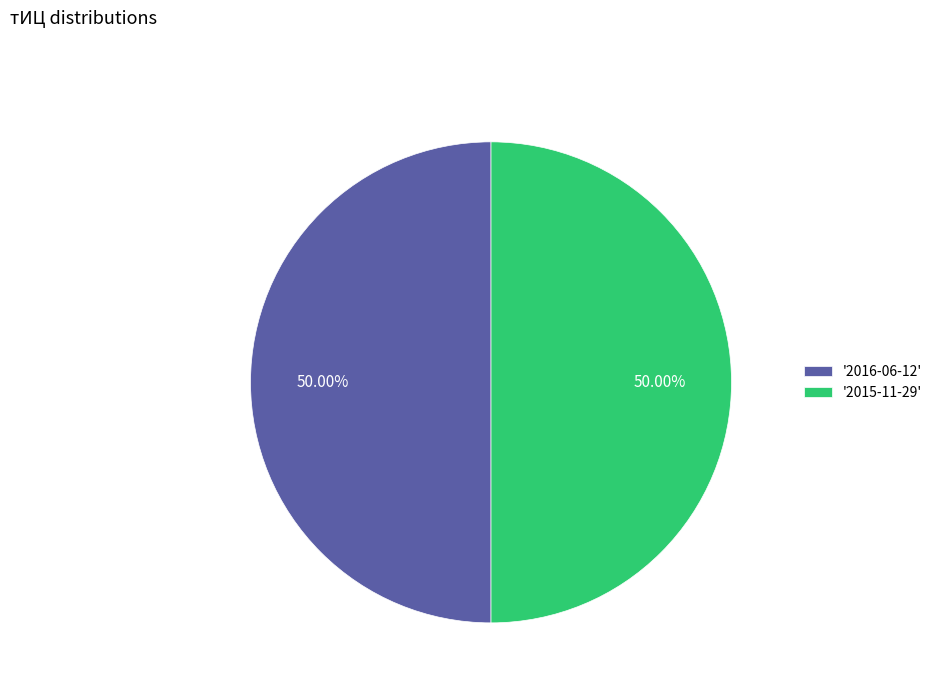

Do '2015-11-29' and '2016-06-12' together represent more than half of the pie?

Yes